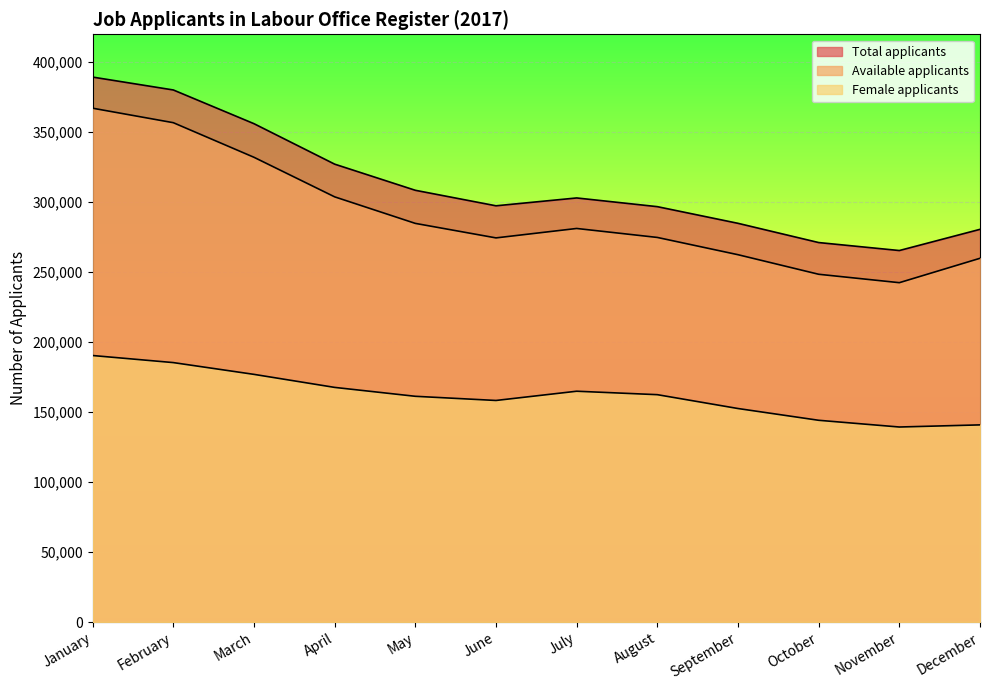

Rank the series by their maximum value, from lowest to highest.

Female applicants, Available applicants, Total applicants